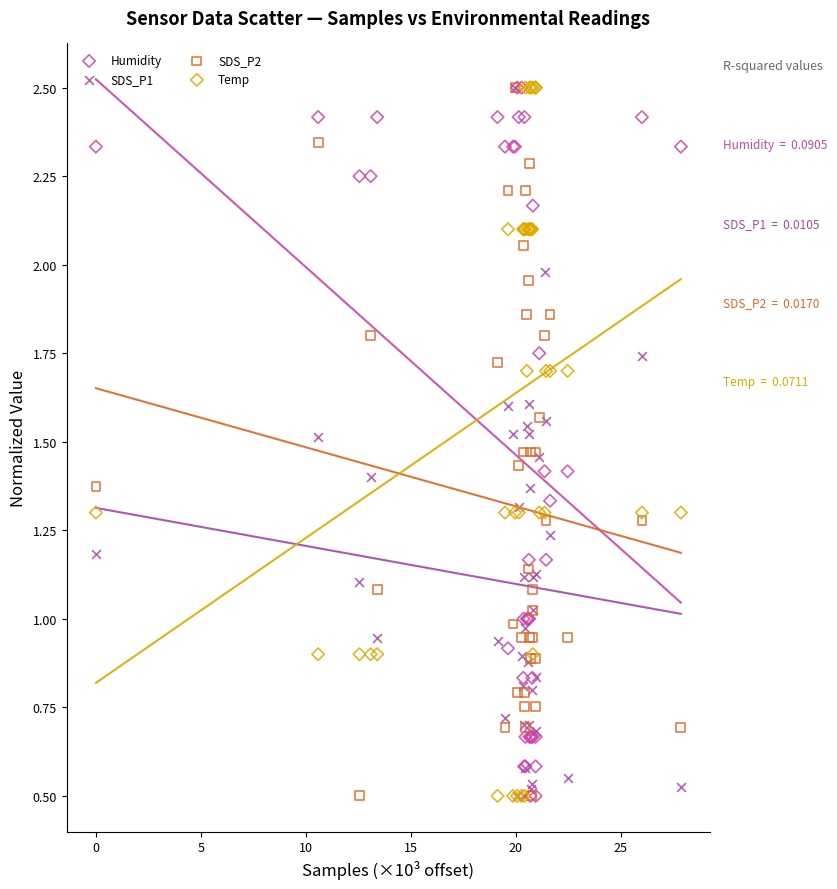

What are all the series names shown in the legend?

Humidity, SDS_P1, SDS_P2, Temp